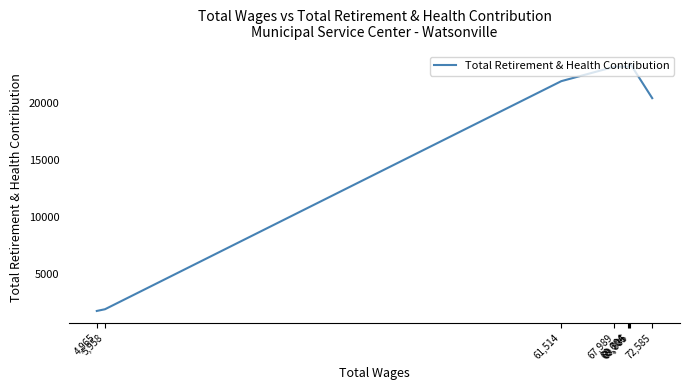

Between 69,706 and 72,585, which is larger?

69,706